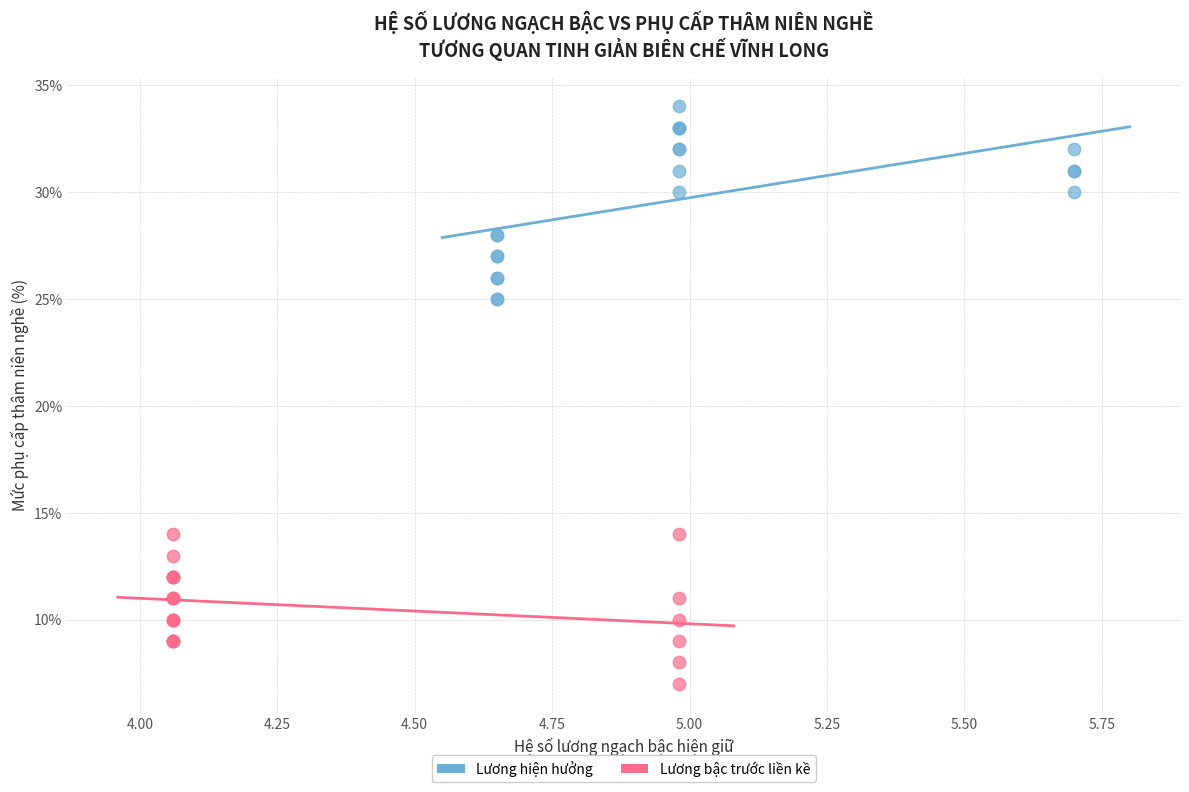

Which series reaches the maximum Y coordinate?

Lương hiện hưởng